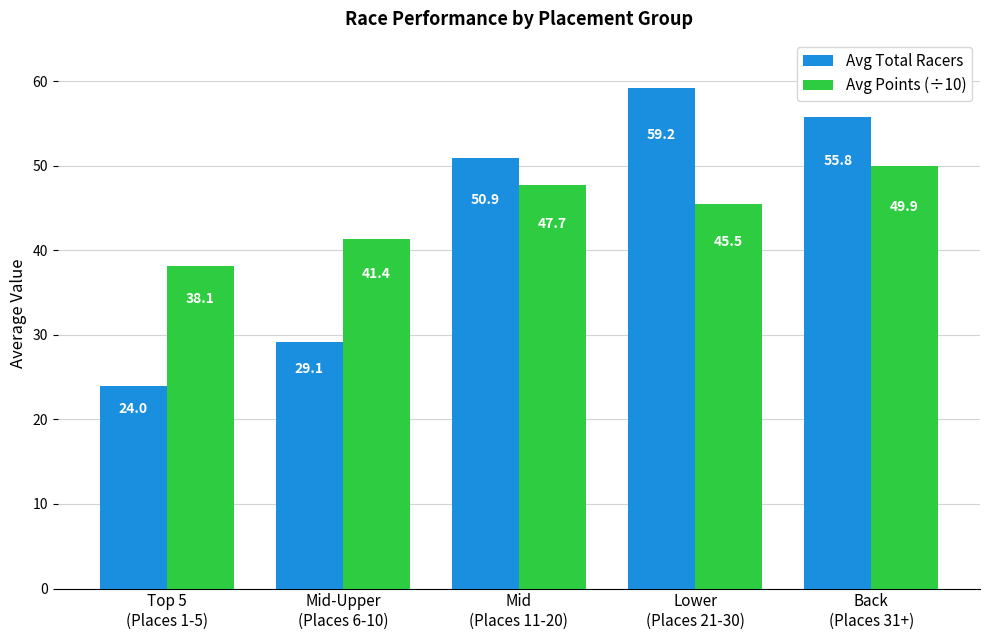

At which category is the sum across all series the highest?

Back
(Places 31+)